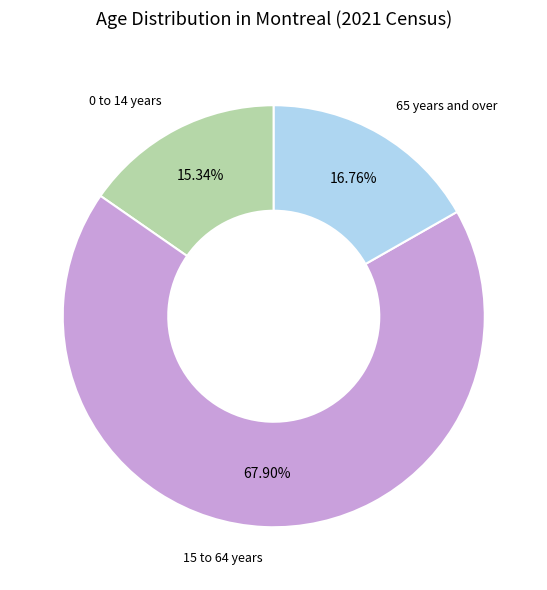

Is there a majority slice in this chart?

Yes